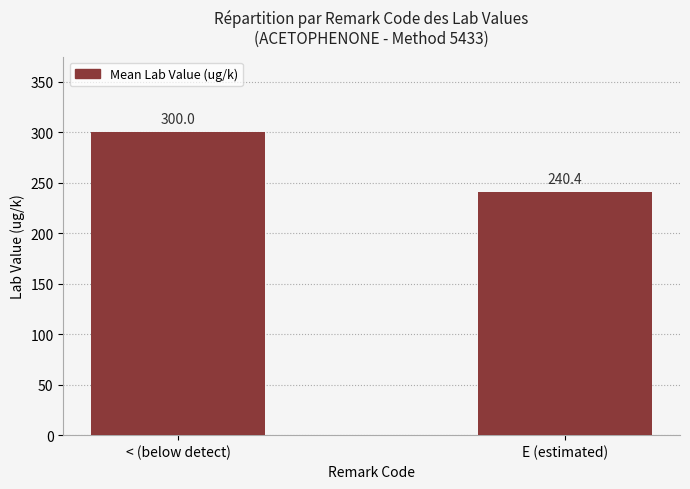

Approximately how many times larger is the value at E (estimated) compared to < (below detect)?

0.8